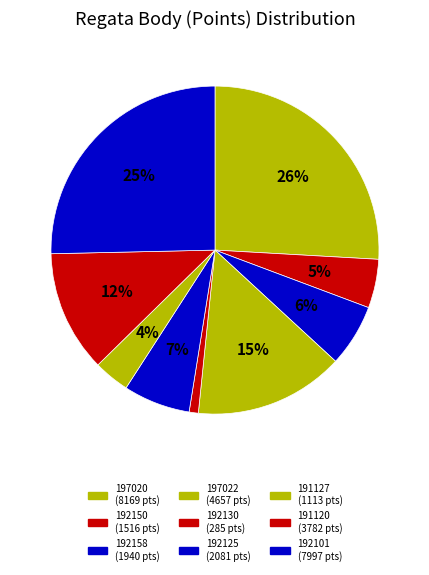

Rank the categories by value from highest to lowest.

197020, 192101, 197022, 191120, 192125, 192158, 192150, 191127, 192130